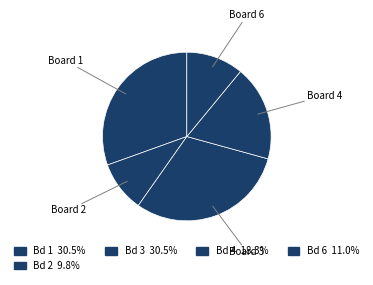

Between Board 4 and Board 6, which is larger?

Board 4